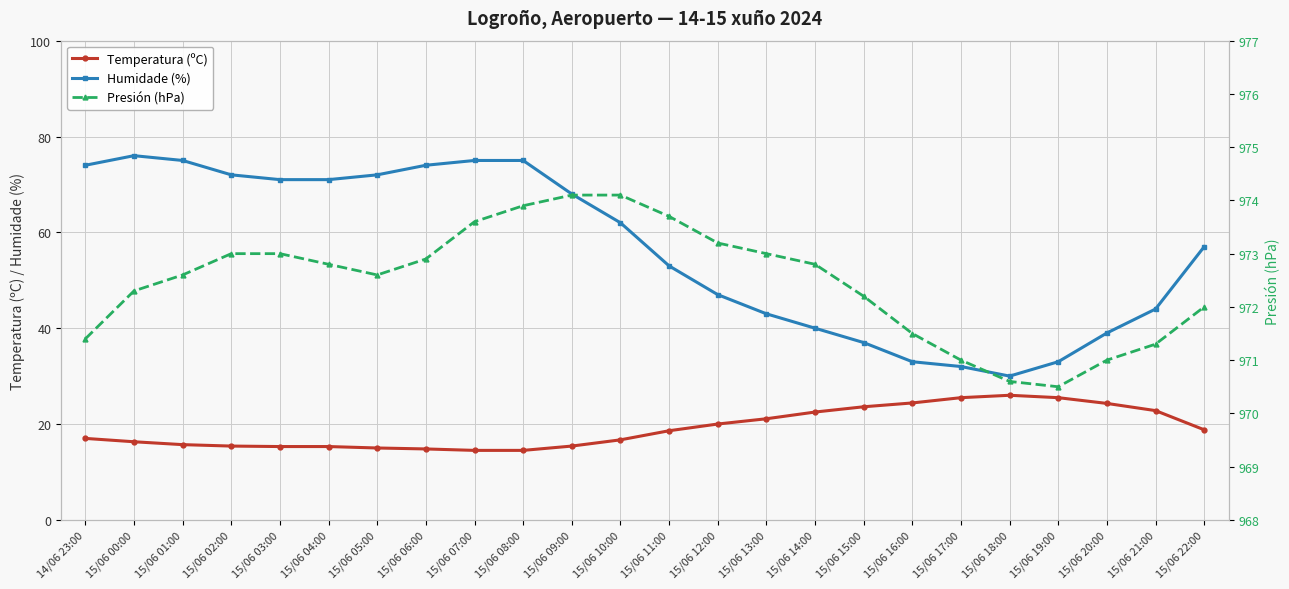

What are all the series names shown in the legend?

Temperatura (ºC), Humidade (%), Presión (hPa)